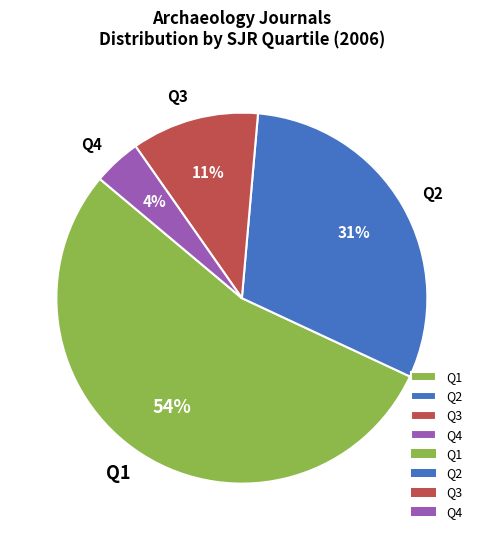

Which category has the smallest portion of the pie?

Q4